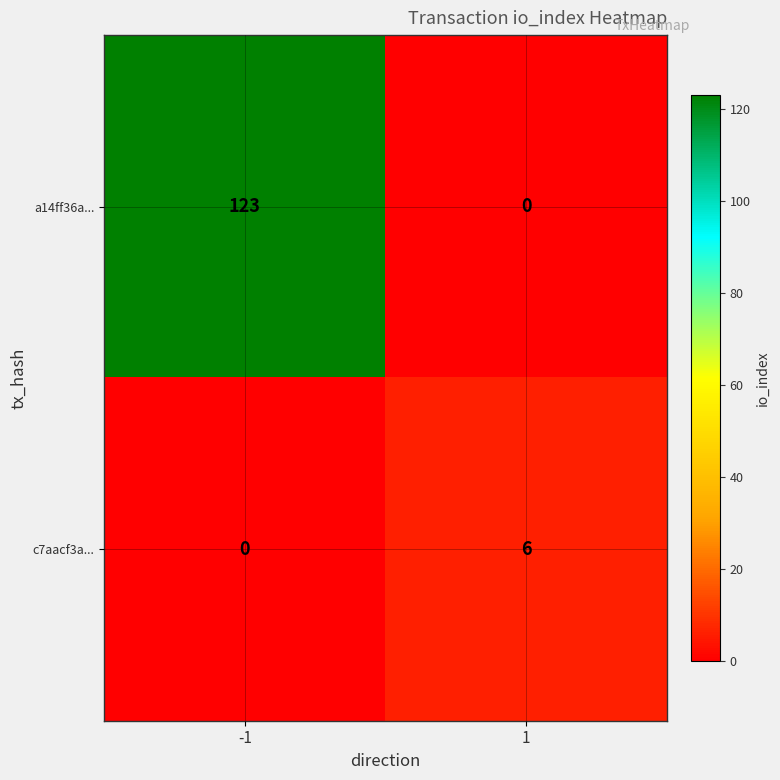

How many values in c7aacf3a... are above zero?

1